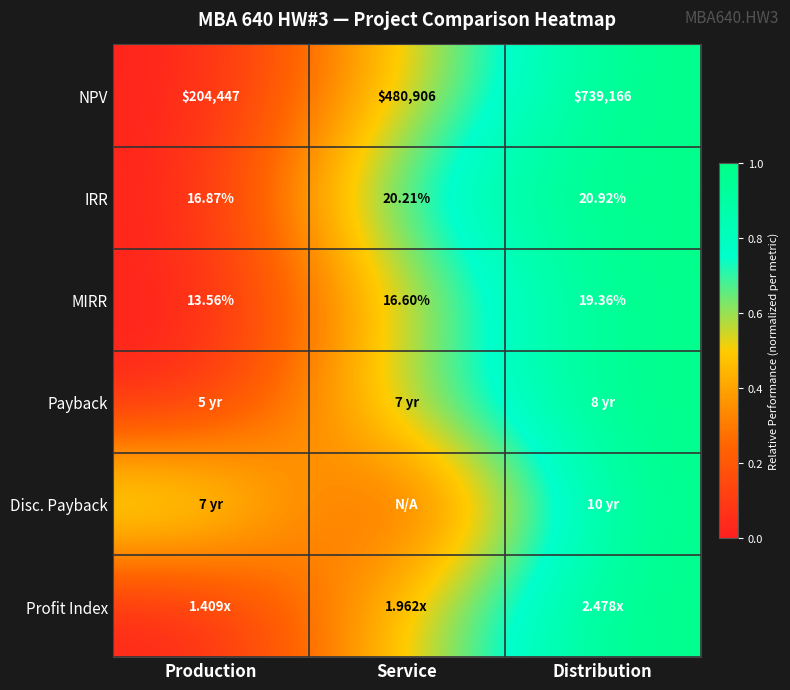

Which category has the highest value in the NPV series?

Distribution